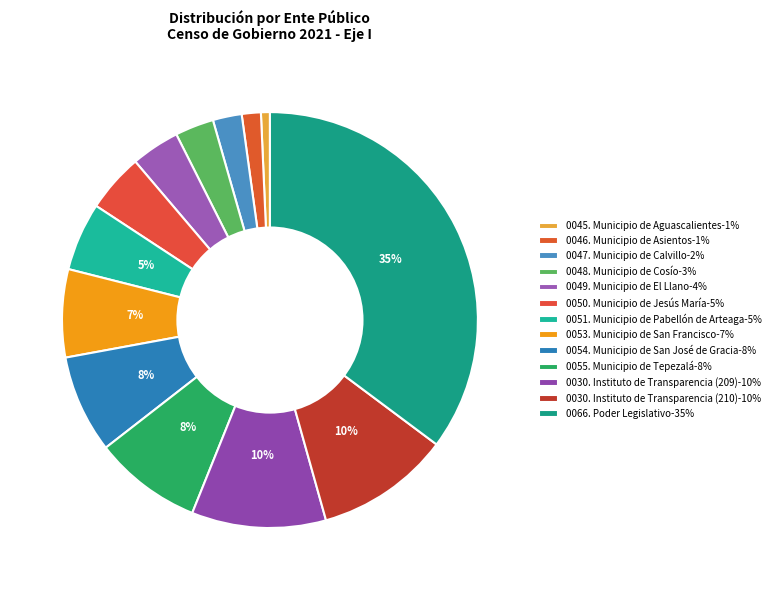

To the nearest percent, what percentage of the pie is 0046. Municipio de Asientos?

1%